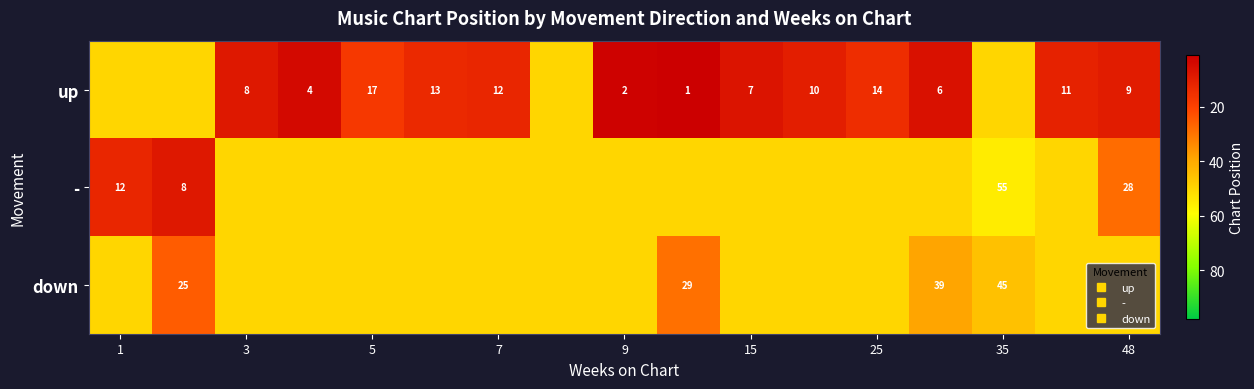

What is the difference between the highest and lowest values at 1?

38